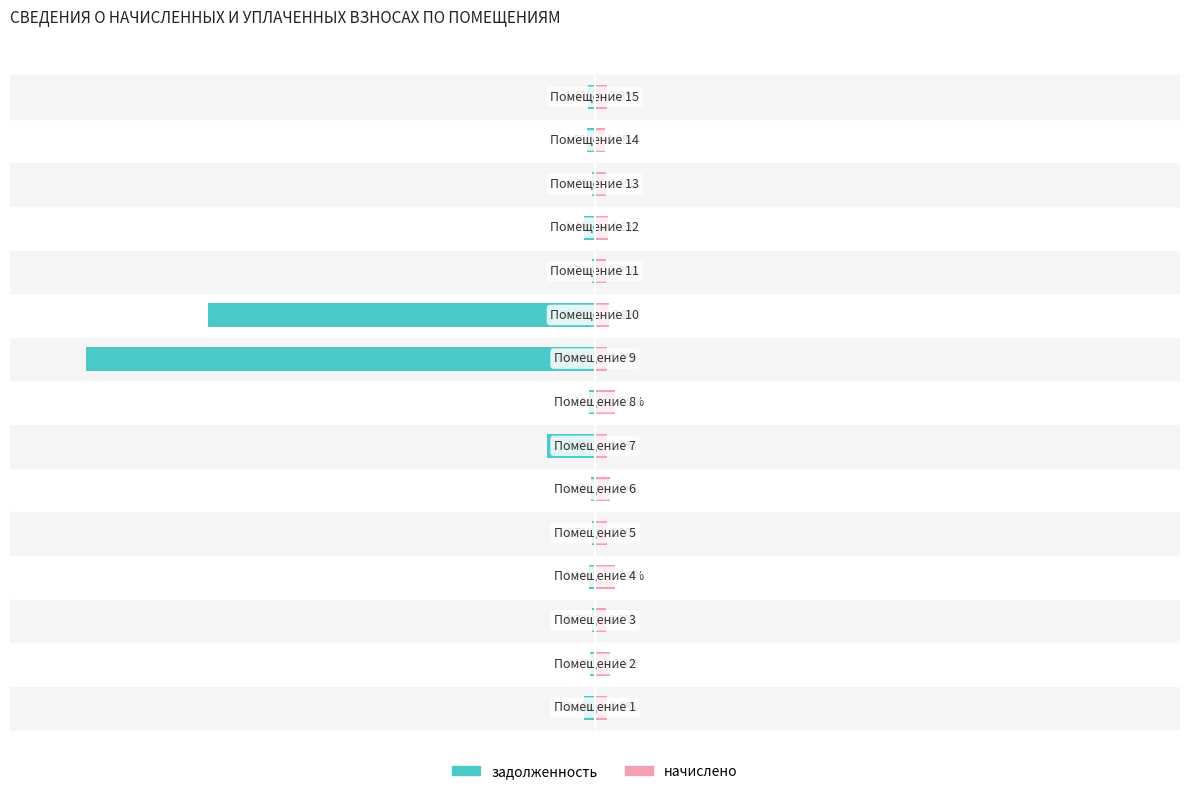

Rank the series at −150 from highest to lowest value.

начислено, задолженность